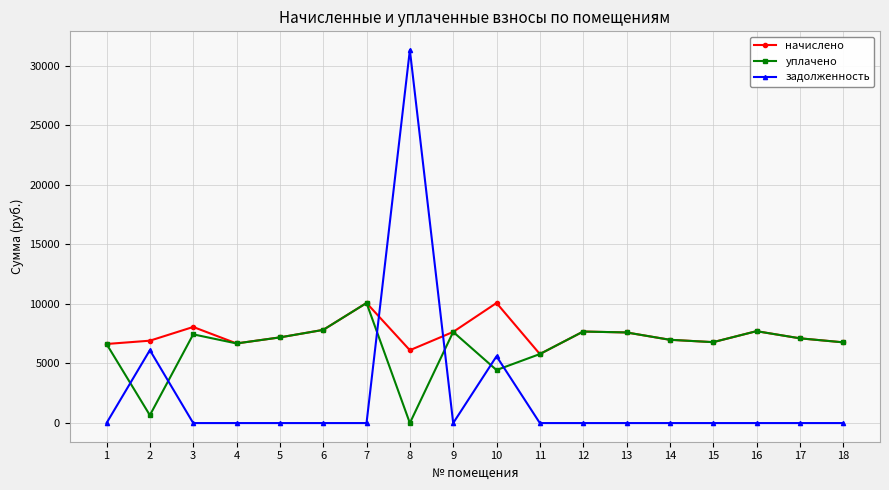

True or false: начислено and задолженность cross at least once.

True